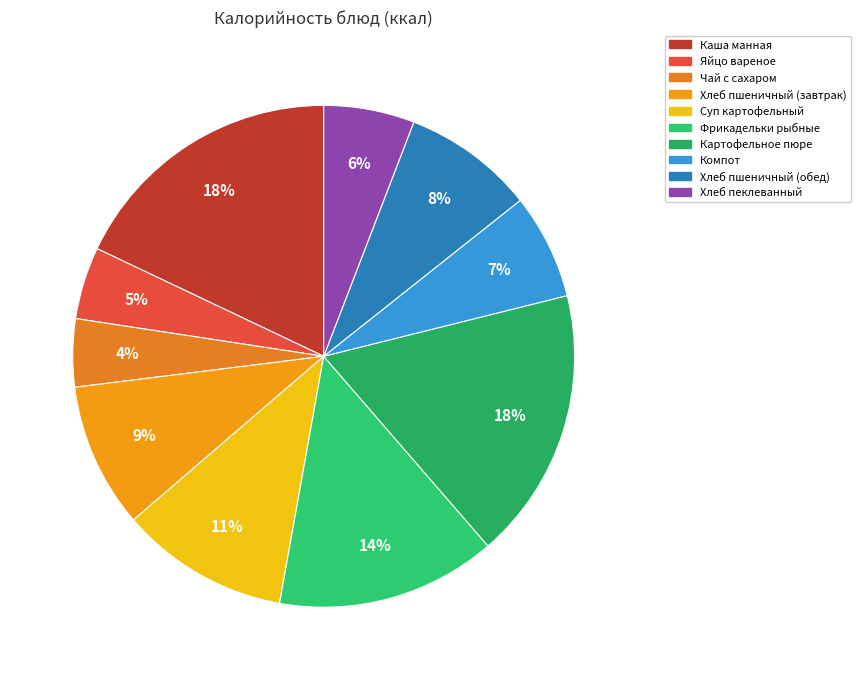

What percentage is the Картофельное пюре slice, to the nearest percent?

18%